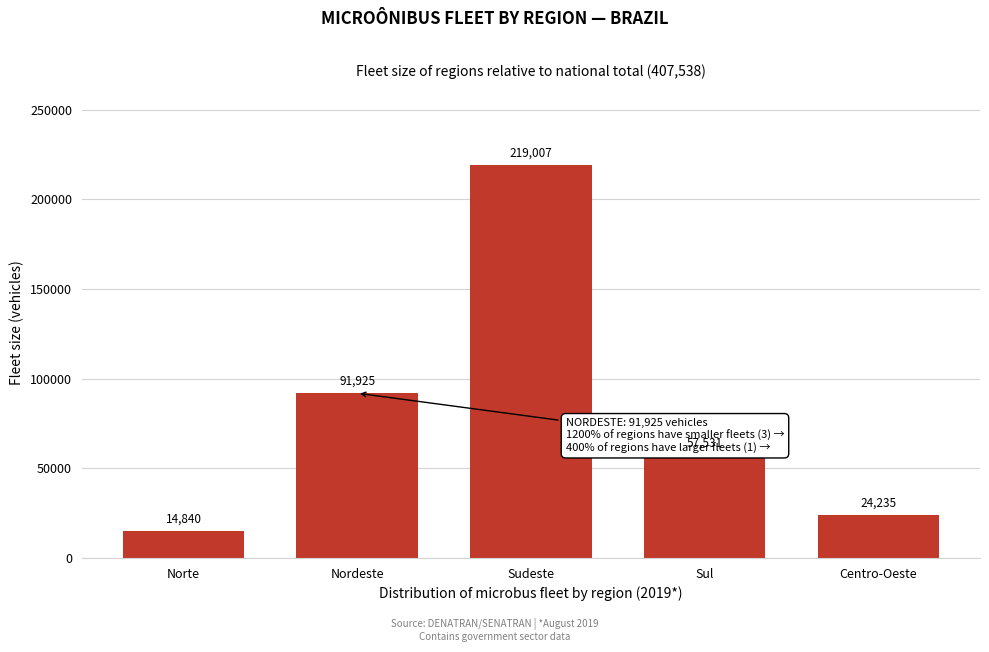

Reading left to right, extract all data points from this chart.

14840	91925	219007	57531	24235